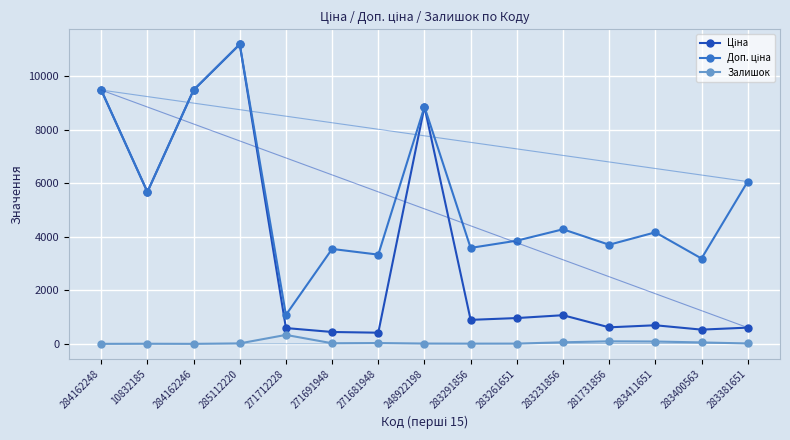

How many distinct data groups are displayed?

3